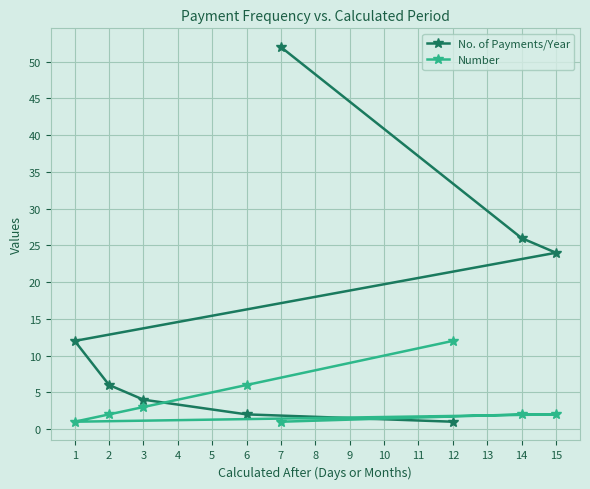

Between 7 and 14, which series saw the biggest shift?

No. of Payments/Year